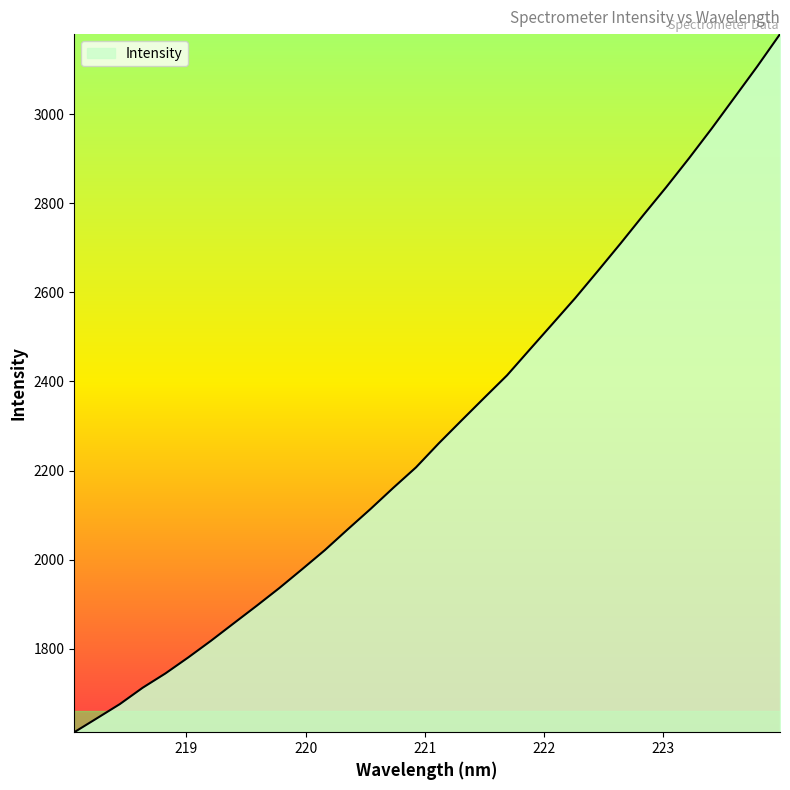

What is the minimum value shown in the chart?

1612.4